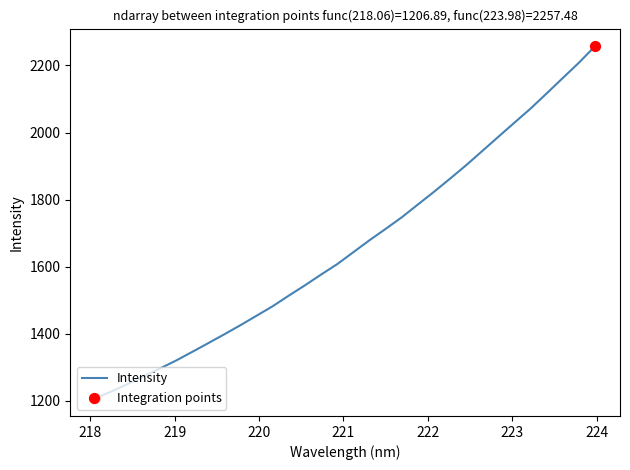

What is the greatest value displayed?

2257.5